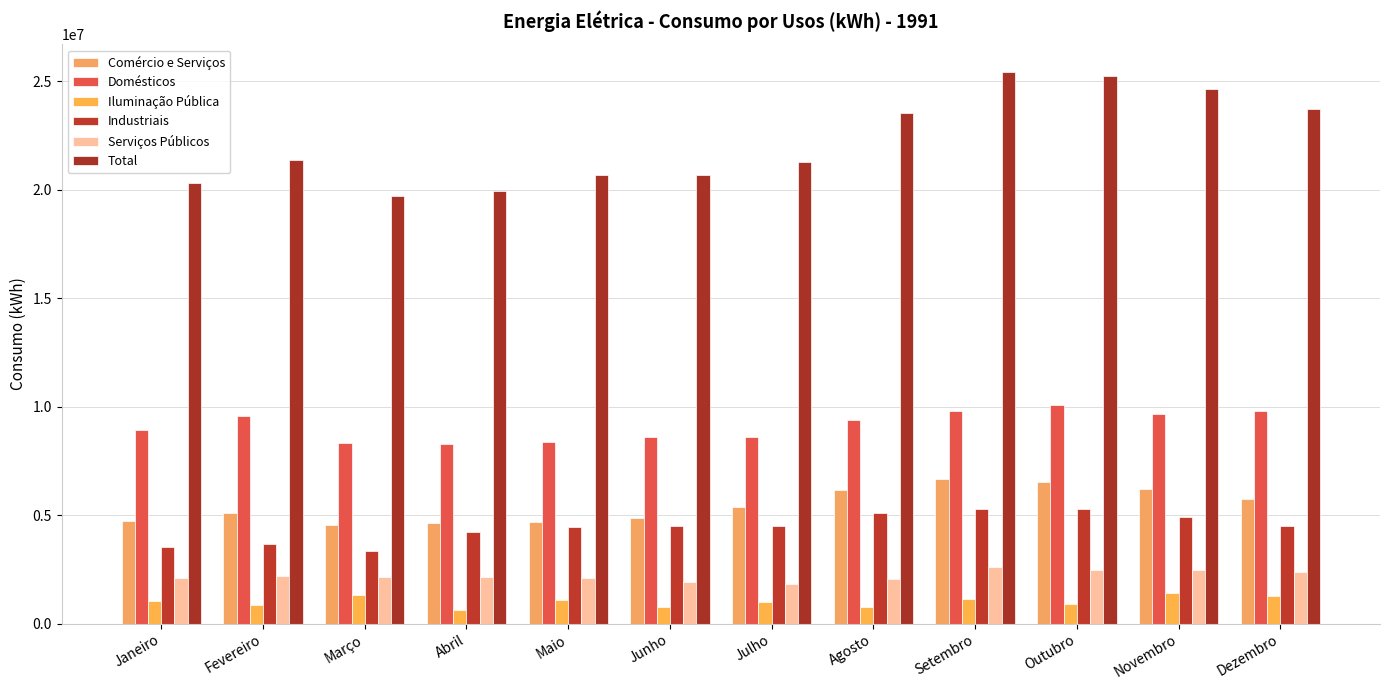

How many data points does each series have?

12